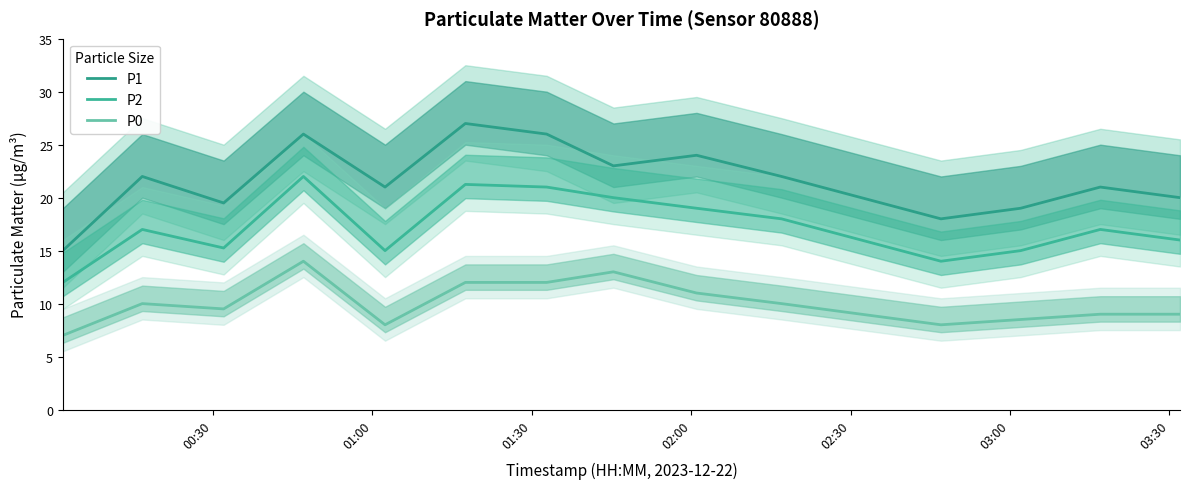

How many values in the P0 series exceed 9?

8